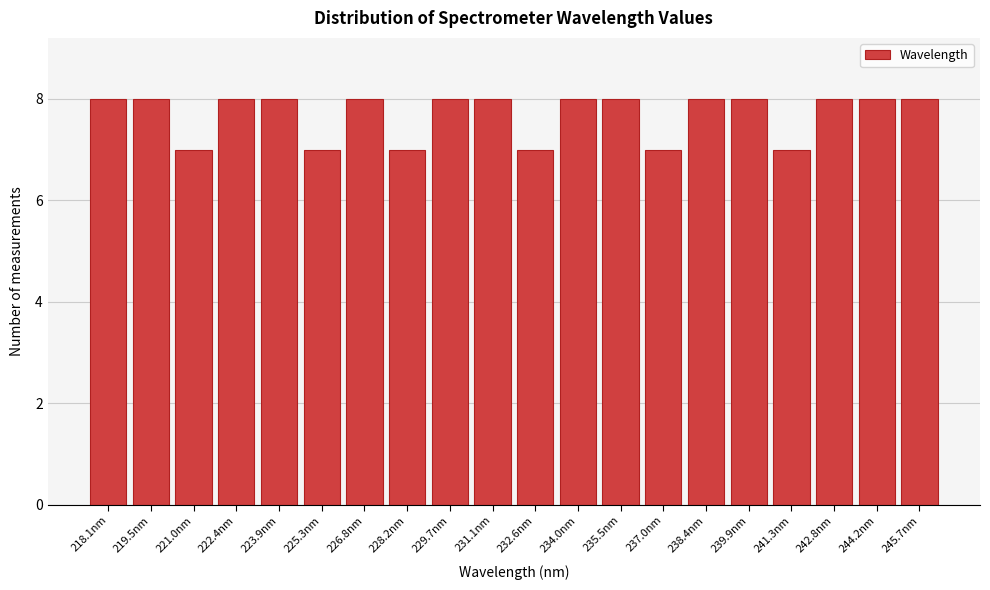

Reading left to right, what are all the values shown in this chart?

218.1nm=8	219.5nm=8	221.0nm=7	222.4nm=8	223.9nm=8	225.3nm=7	226.8nm=8	228.2nm=7	229.7nm=8	231.1nm=8	232.6nm=7	234.0nm=8	235.5nm=8	237.0nm=7	238.4nm=8	239.9nm=8	241.3nm=7	242.8nm=8	244.2nm=8	245.7nm=8